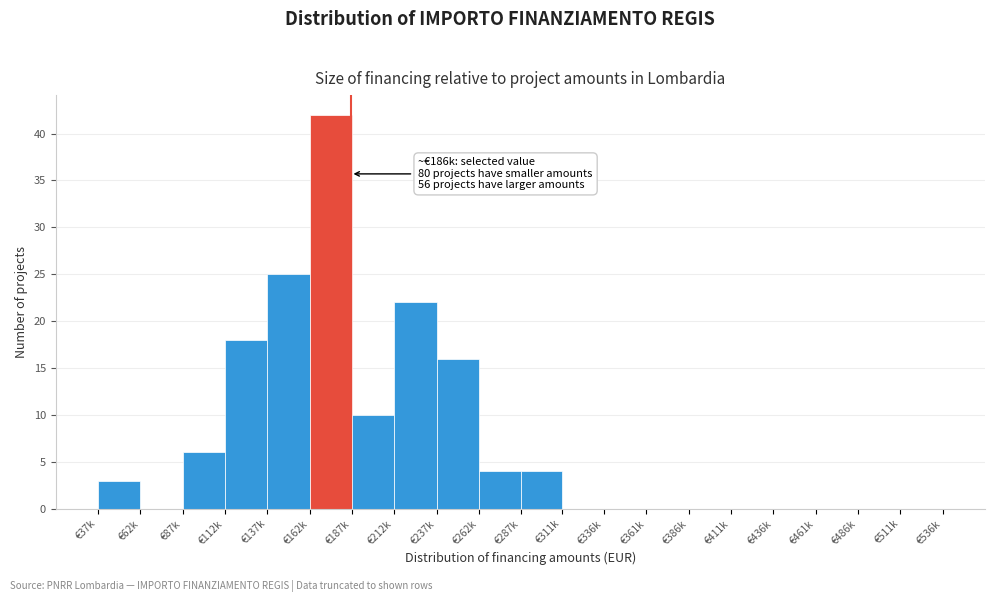

Reading left to right, extract all data points from this chart.

€37k=3	€62k=0	€87k=6	€112k=18	€137k=25	€162k=42	€187k=10	€212k=22	€237k=16	€262k=4	€287k=4	€311k=0	€336k=0	€361k=0	€386k=0	€411k=0	€436k=0	€461k=0	€486k=0	€511k=0